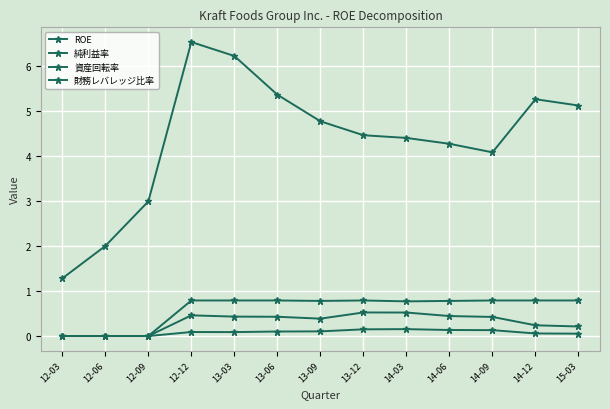

True or false: 純利益率 and ROE cross at least once.

False